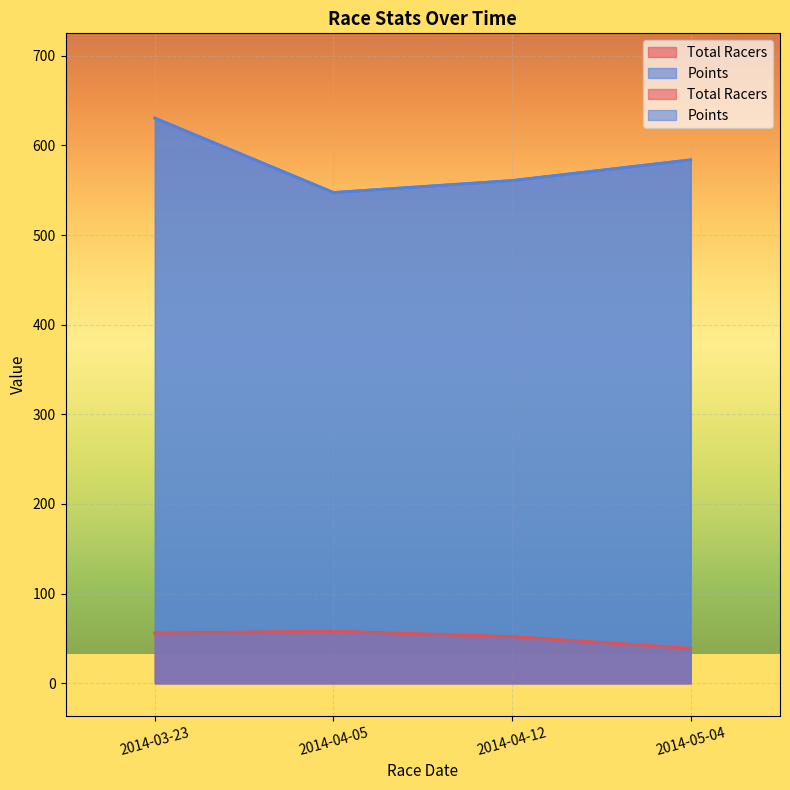

What is the total value across all series at 2014-04-05?

605.4